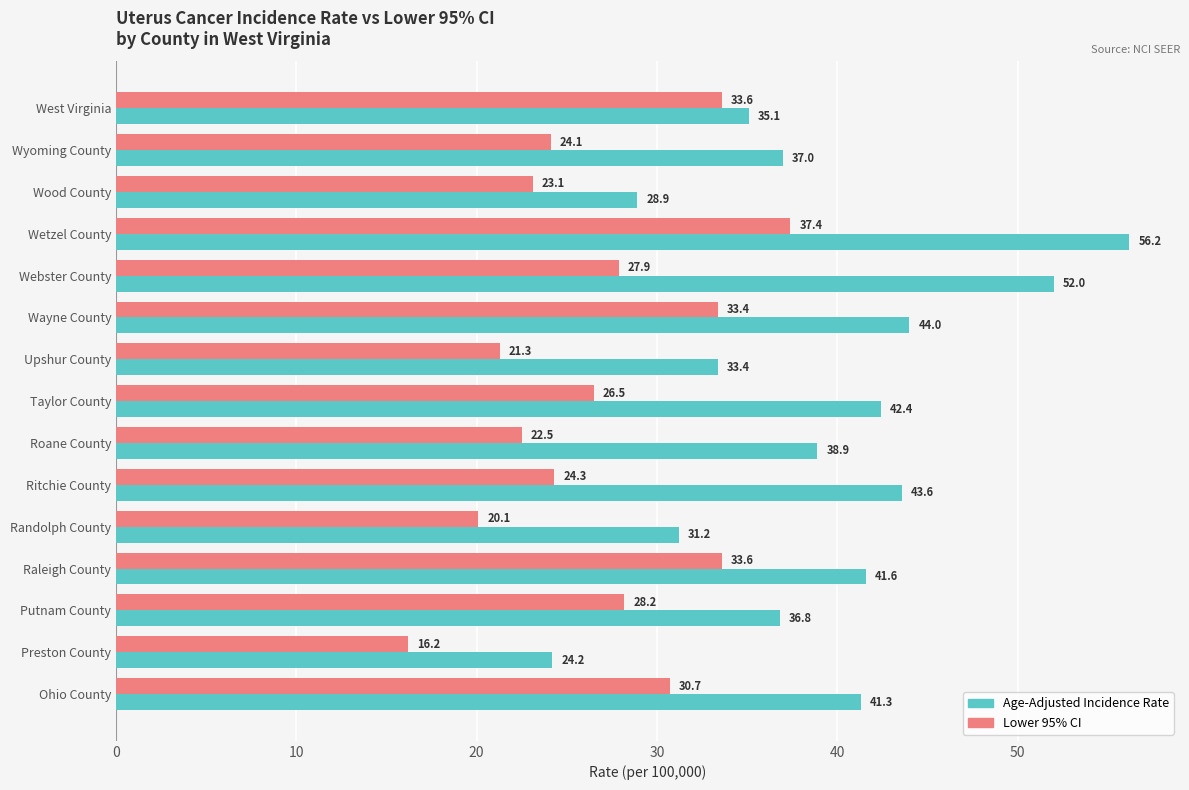

At which label is Age-Adjusted Incidence Rate closest to 40?

Roane County